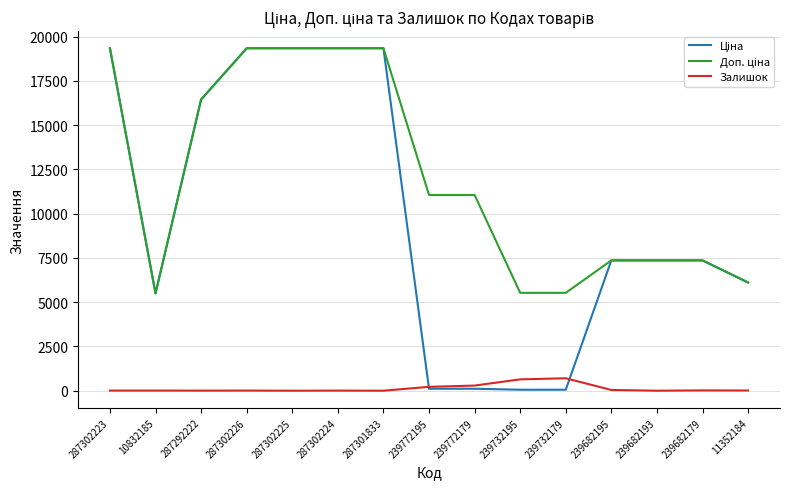

What is the spread (max minus min) of values at 287302225?

19343.1